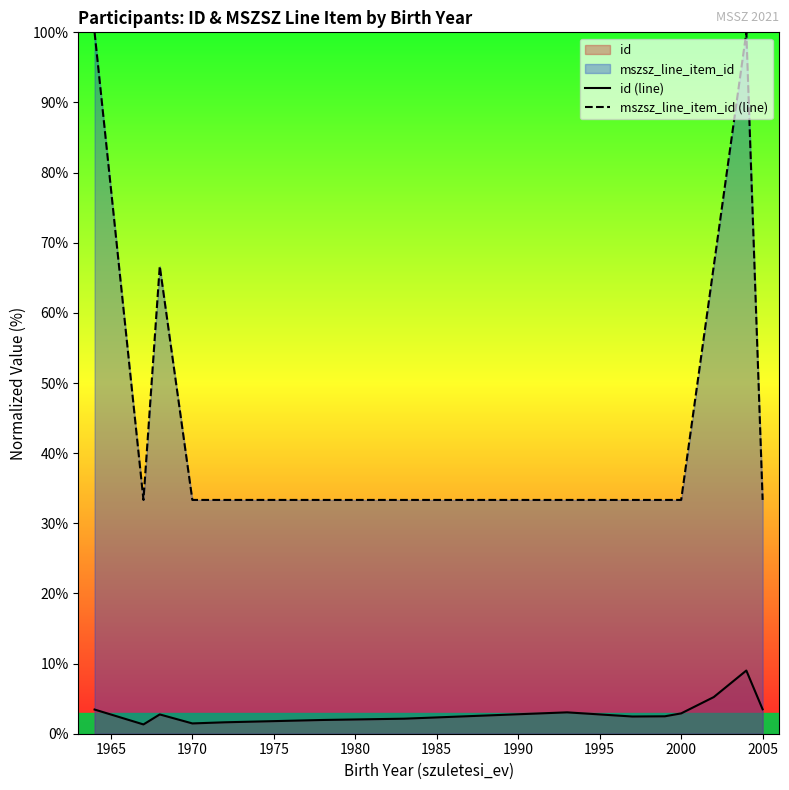

What is the maximum value for id (line)?

9.0